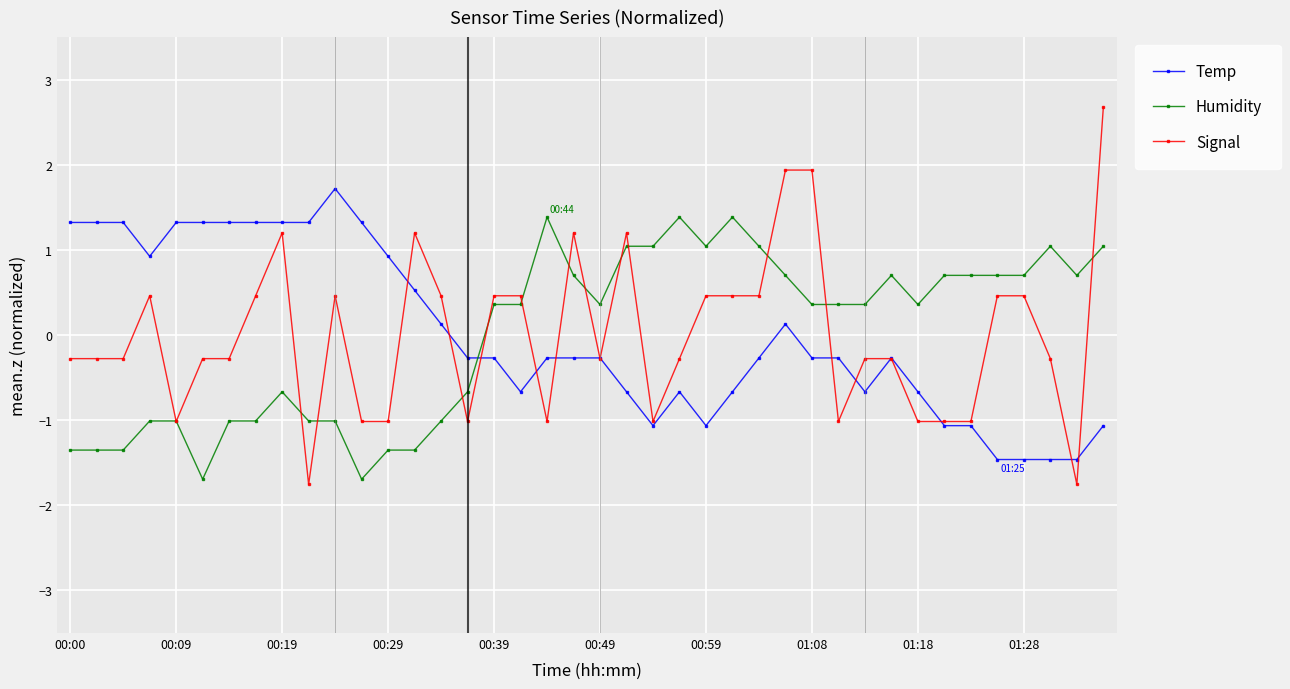

List the series in order of their peak value, lowest first.

Humidity, Temp, Signal